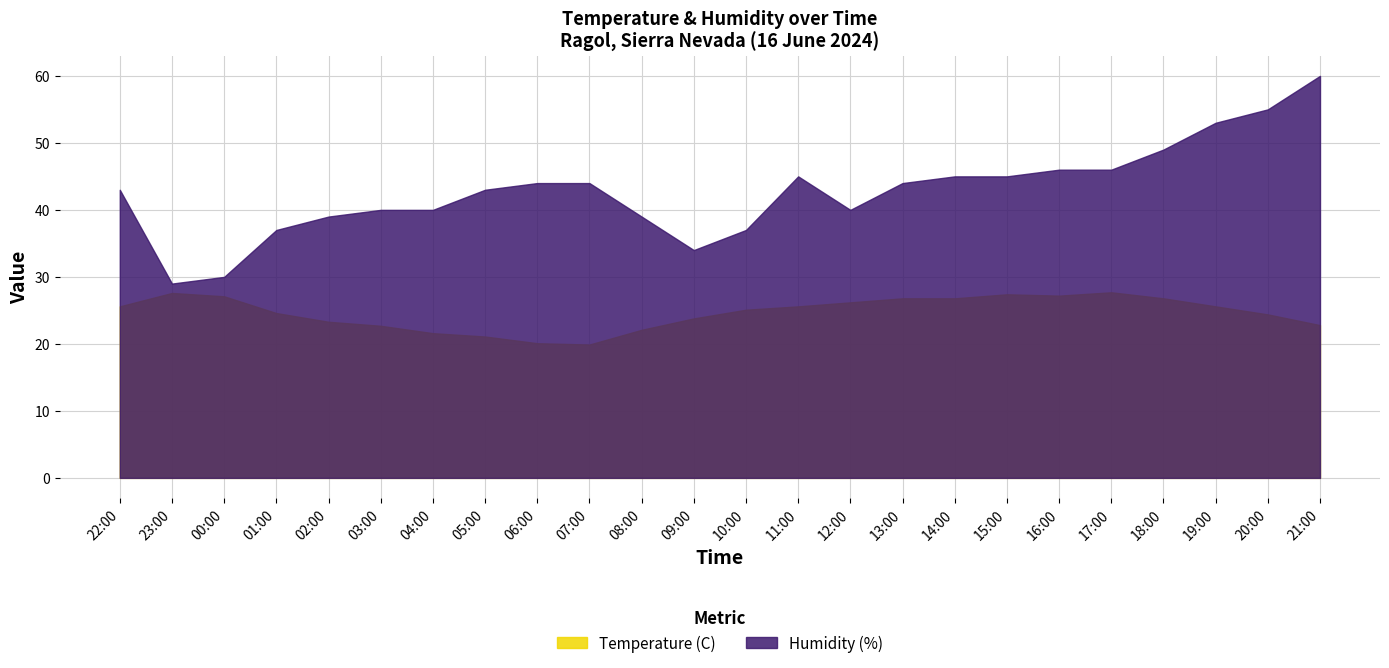

Between 06:00 and 18:00, which series saw the biggest shift?

Temperature (C)